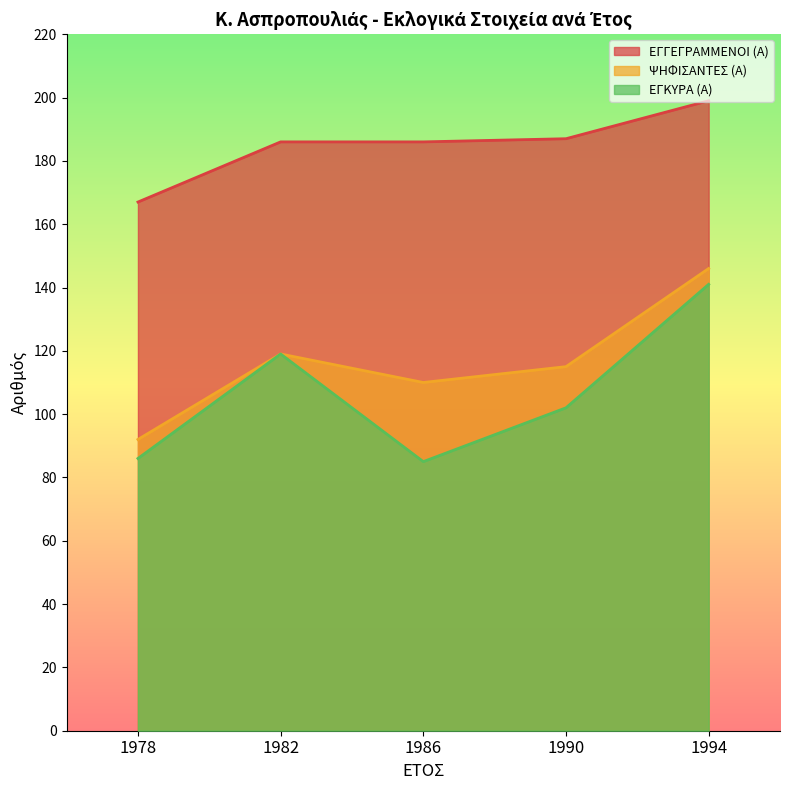

True or false: ΕΓΚΥΡΑ (Α) and ΨΗΦΙΣΑΝΤΕΣ (Α) cross at least once.

False